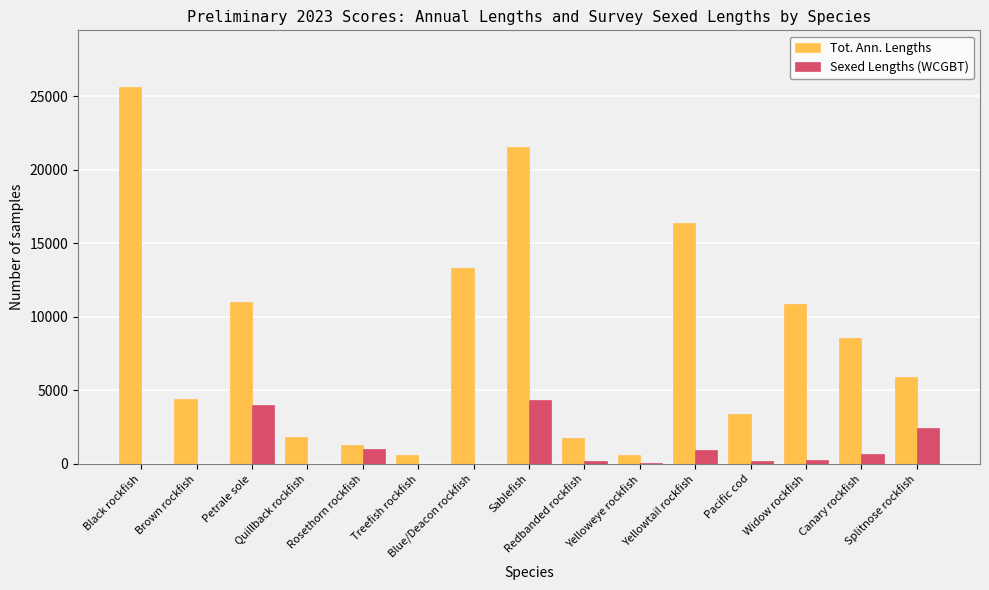

Which series has the largest total across all categories?

Tot. Ann. Lengths